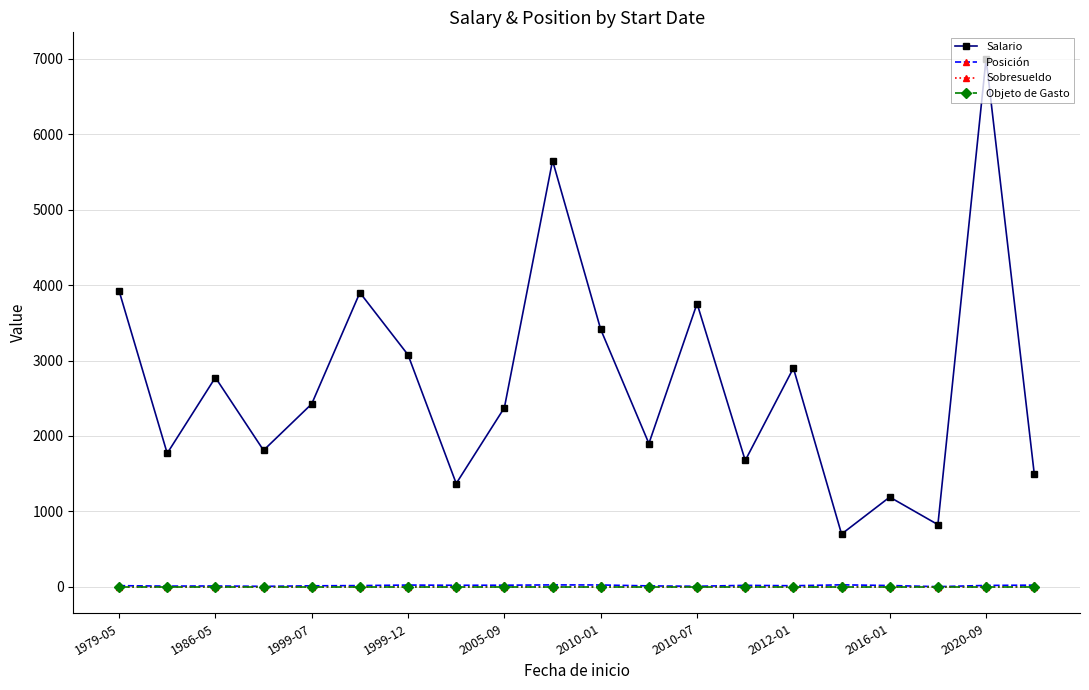

True or false: Salario and Posición cross at least once.

False